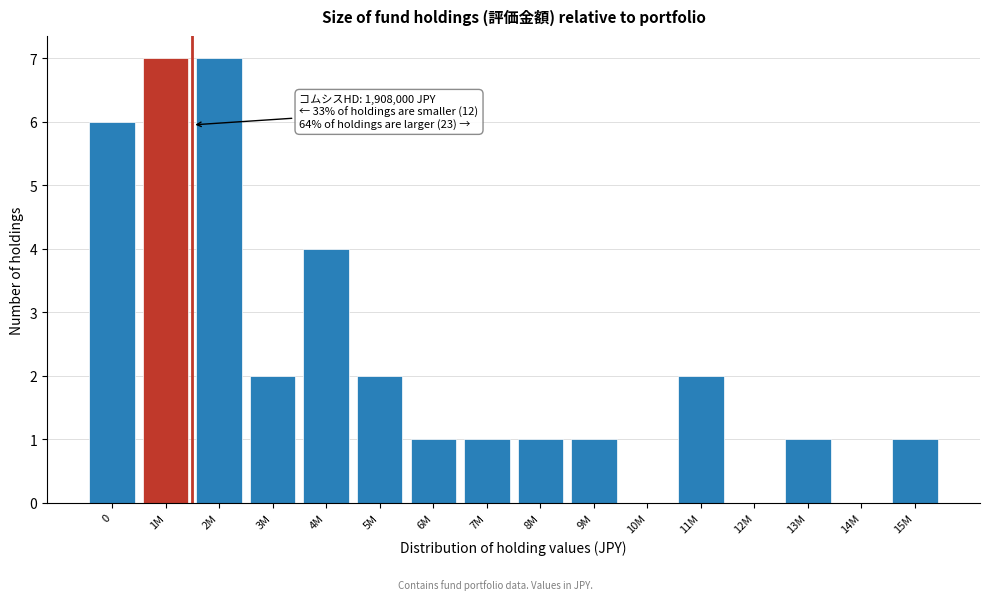

Reading left to right, extract all data points from this chart.

0=6	1M=7	2M=7	3M=2	4M=4	5M=2	6M=1	7M=1	8M=1	9M=1	10M=0	11M=2	12M=0	13M=1	14M=0	15M=1